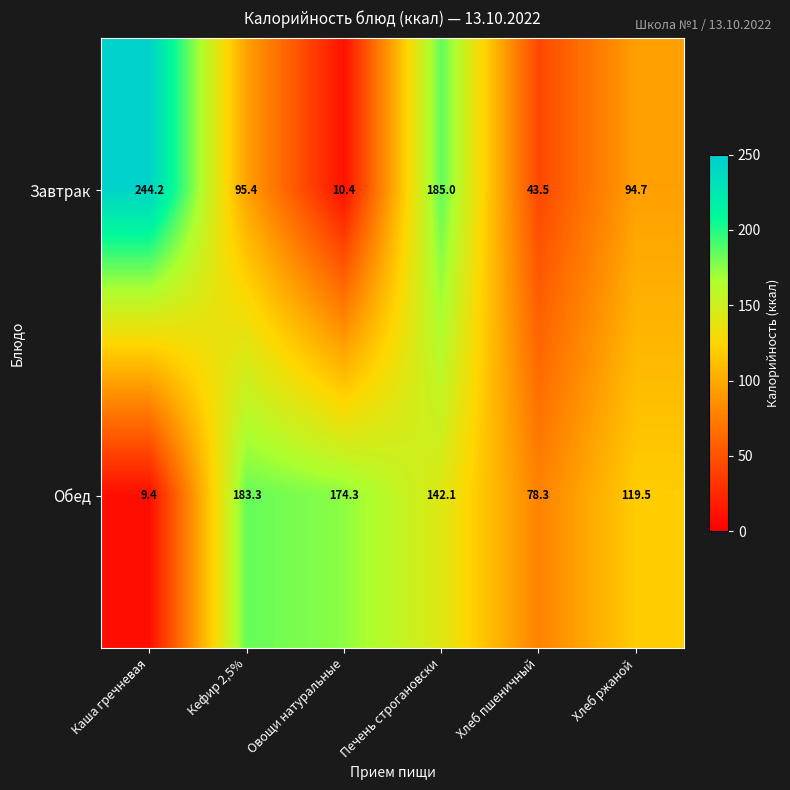

At which category is the sum across all series the highest?

Печень строгановски